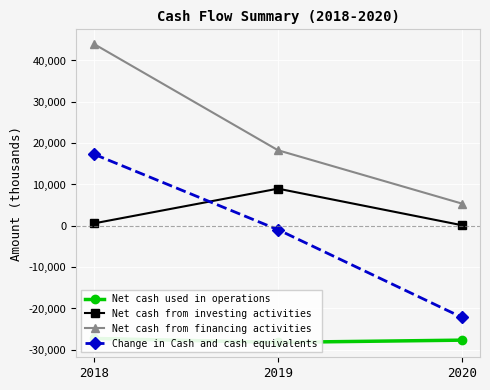

Which series has the largest range (max minus min)?

Change in Cash and cash equivalents